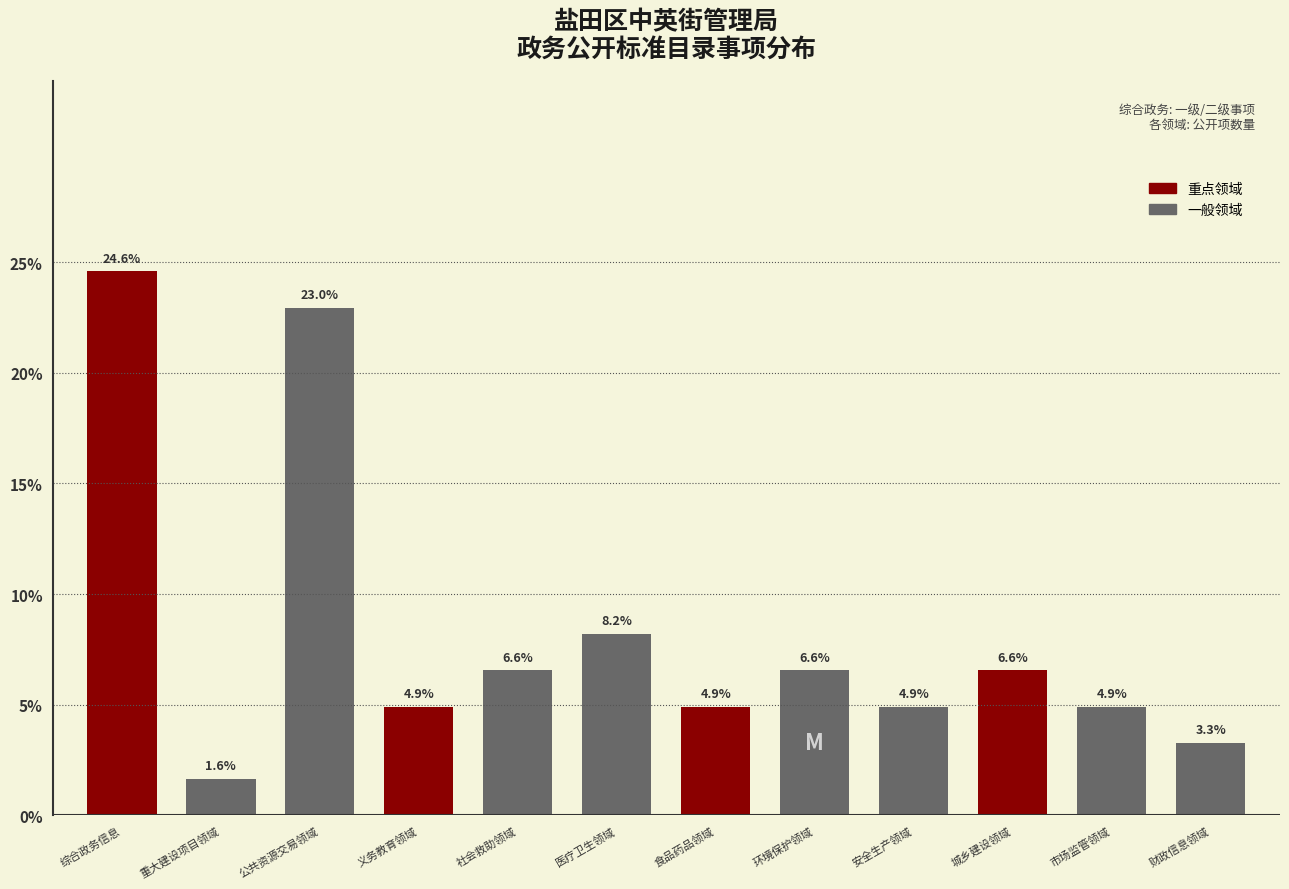

Reading left to right, what are all the values shown in this chart?

综合政务信息=24.6	重大建设项目领域=1.6	公共资源交易领域=23.0	义务教育领域=4.9	社会救助领域=6.6	医疗卫生领域=8.2	食品药品领域=4.9	环境保护领域=6.6	安全生产领域=4.9	城乡建设领域=6.6	市场监管领域=4.9	财政信息领域=3.3